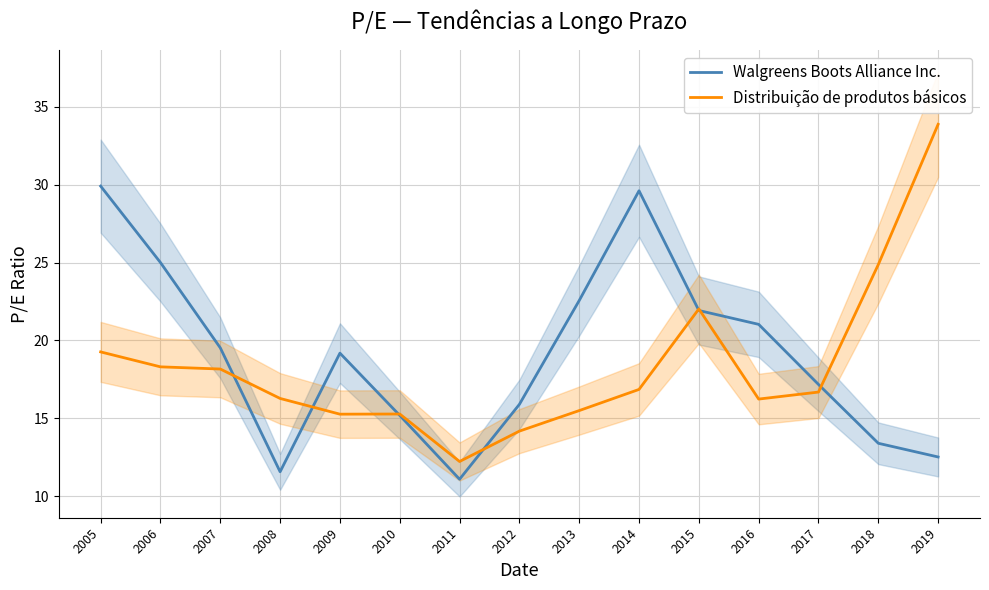

List the labels in order of Walgreens Boots Alliance Inc. value, smallest first.

2011, 2008, 2019, 2018, 2010, 2012, 2017, 2009, 2007, 2016, 2015, 2013, 2006, 2014, 2005